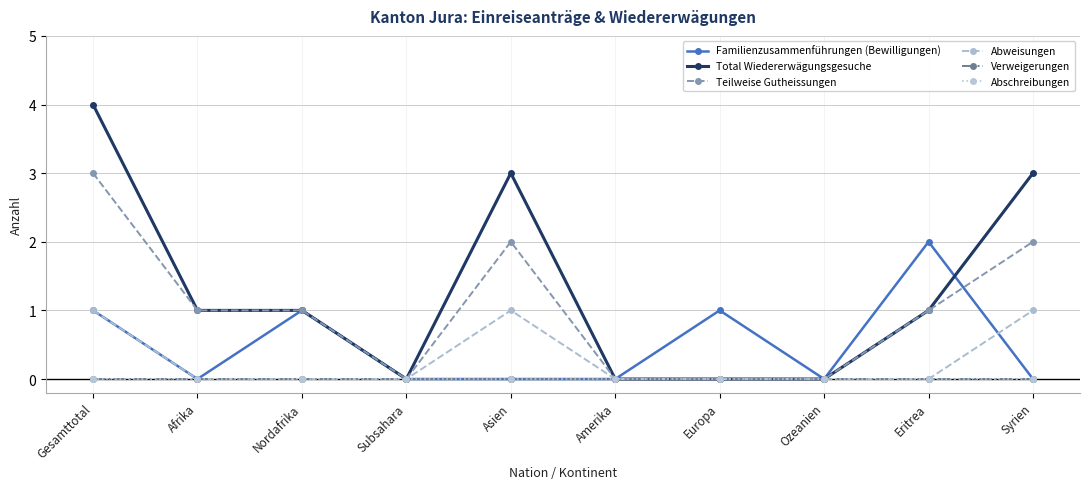

Is this an area chart (filled region under the line)?

No